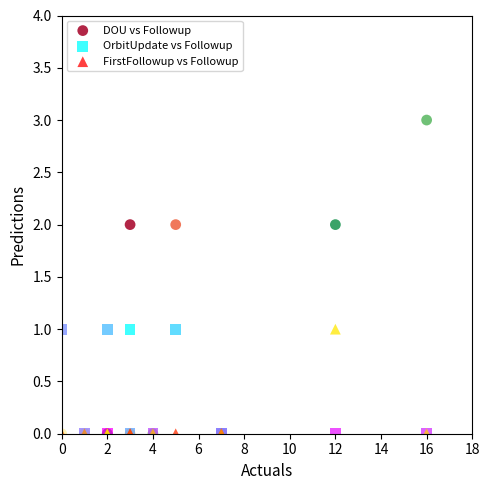

Which series has the widest spread of Y values?

DOU vs Followup